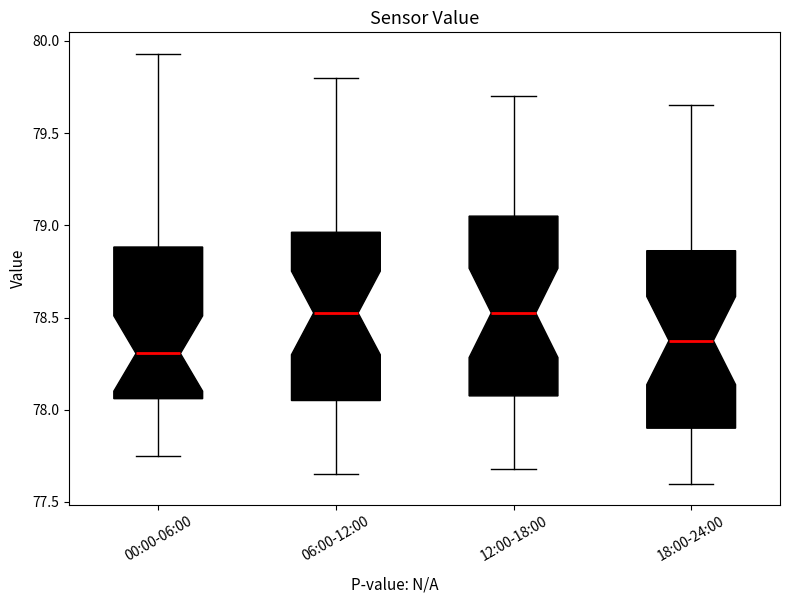

Reading left to right, read every box against the y-axis: the position of its median line, the range the box covers, and the ends of its whiskers. The values are not printed on the chart, so give them approximately, as read against the axis.

00:00-06:00: median 78.30, box 78.05 to 78.90, whiskers 77.75 to 79.95
06:00-12:00: median 78.55, box 78.05 to 78.95, whiskers 77.65 to 79.80
12:00-18:00: median 78.55, box 78.10 to 79.05, whiskers 77.70 to 79.70
18:00-24:00: median 78.40, box 77.90 to 78.85, whiskers 77.60 to 79.65